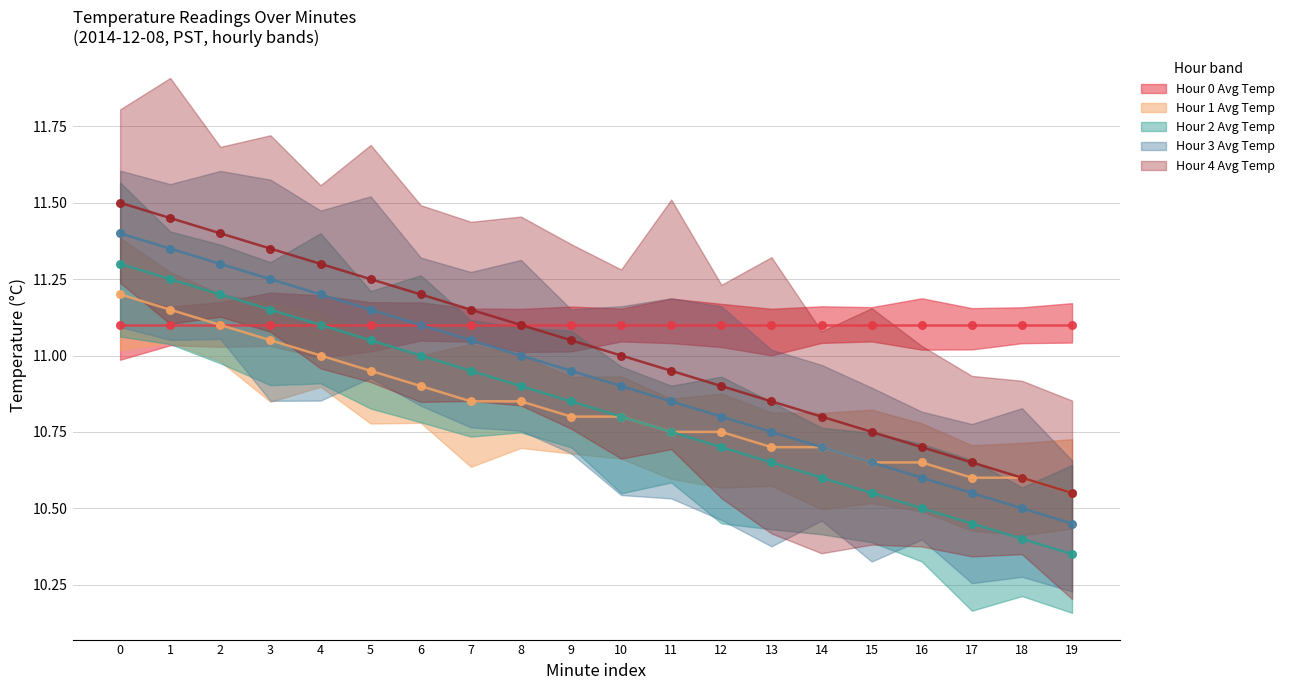

Which series has the largest Y range (max minus min)?

Hour 4 Avg Temp